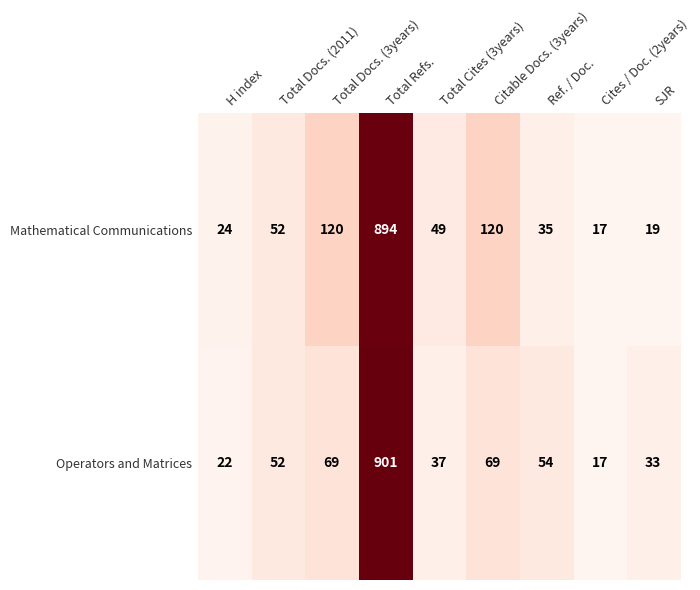

Between Total Cites (3years) and Citable Docs. (3years), which series saw the biggest shift?

Mathematical Communications